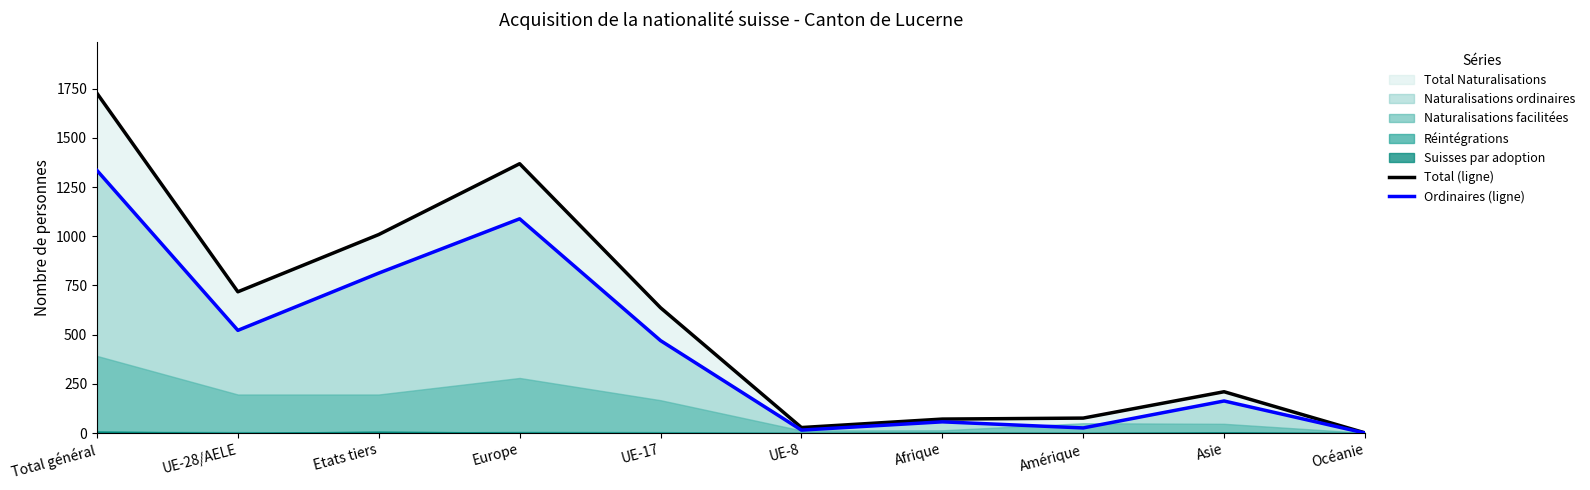

What is the maximum value for Ordinaires (ligne)?

1335